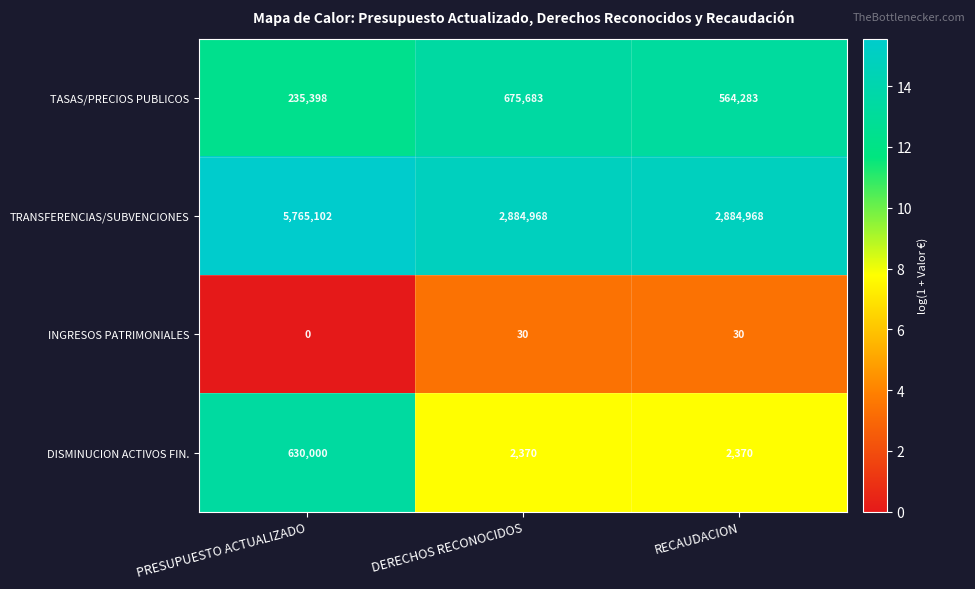

What is the total value across all series at DERECHOS RECONOCIDOS?

3563051